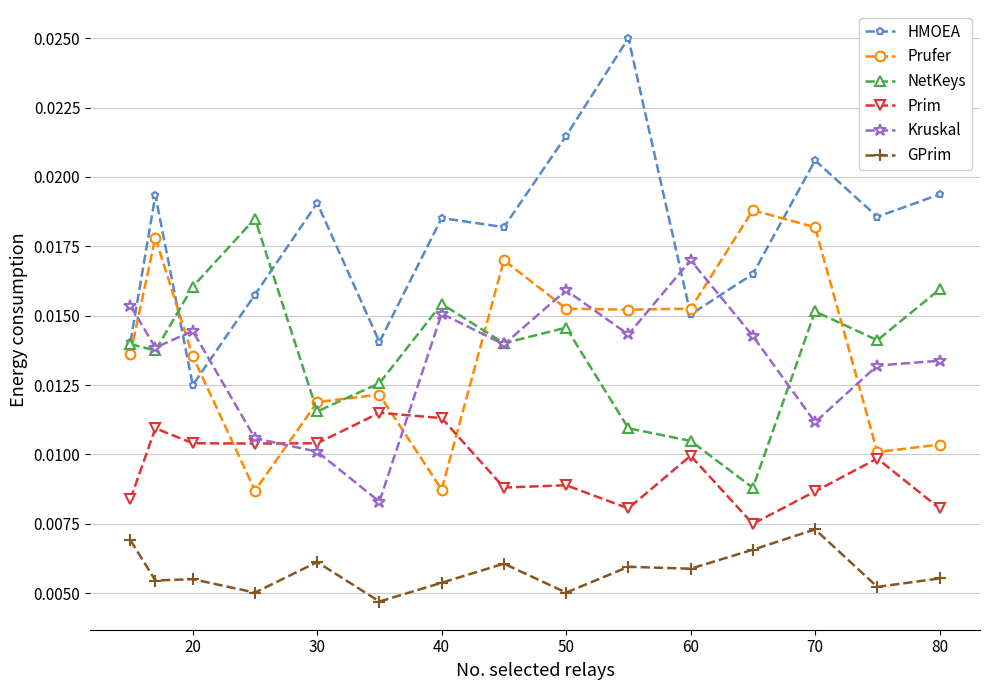

True or false: Prim has more than 0 points higher than both neighbors.

True